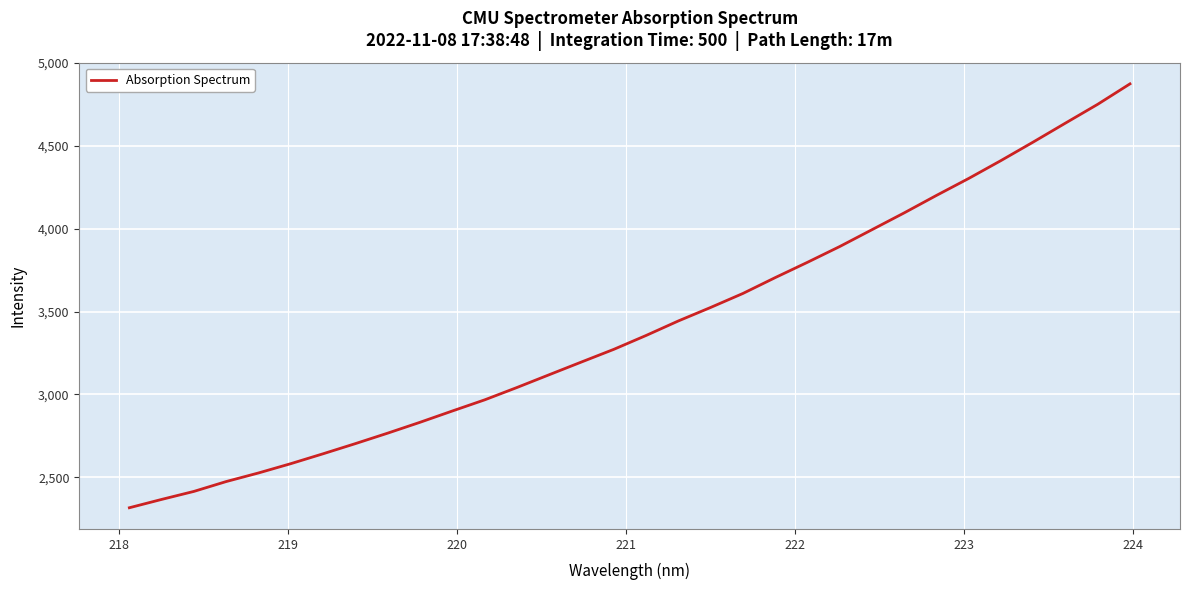

True or false: there are more than 0 points higher than both neighbors.

False